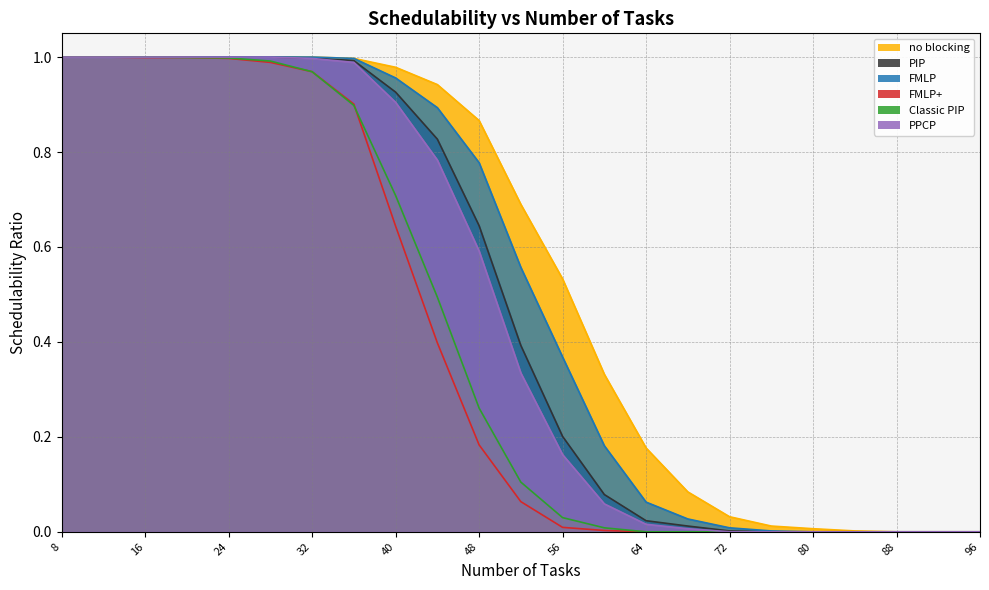

At which category is the sum across all series the highest?

8